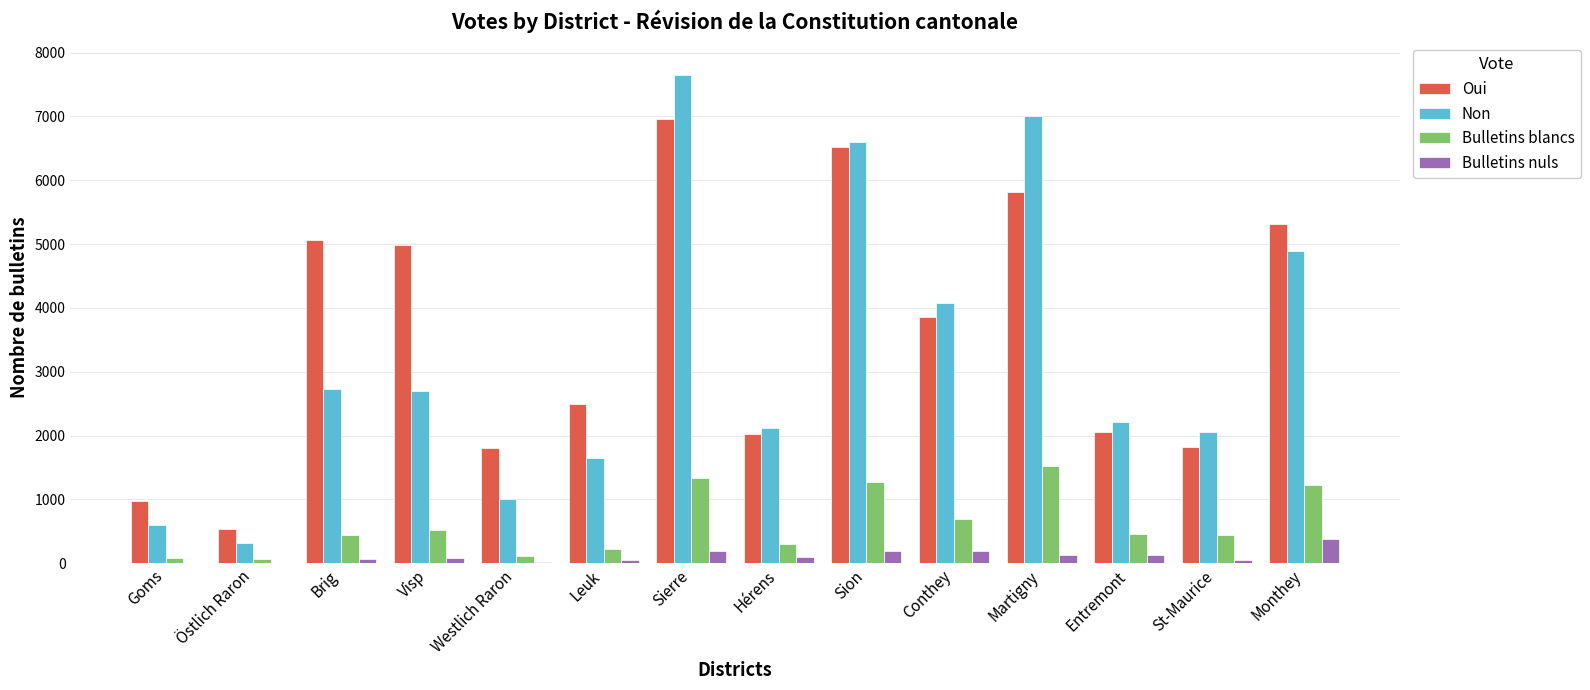

What is the maximum value for Bulletins nuls?

388